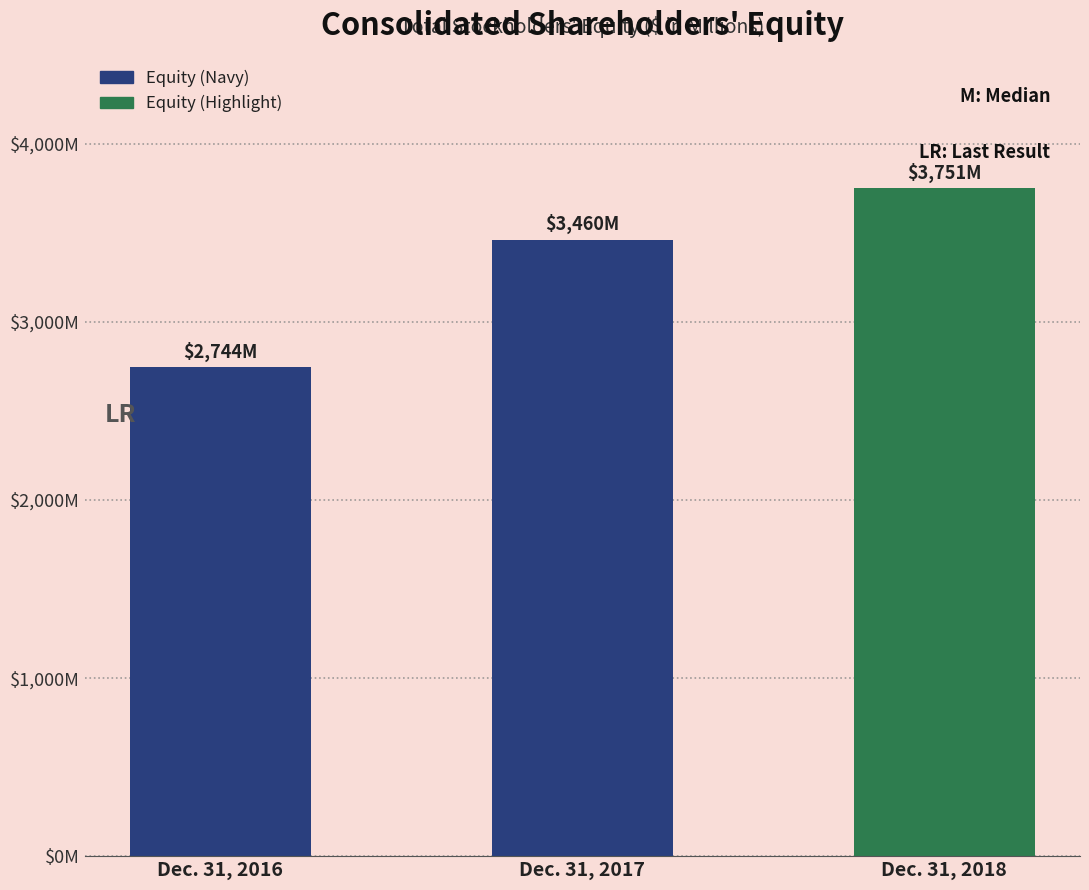

What is the minimum value shown in the chart?

2744